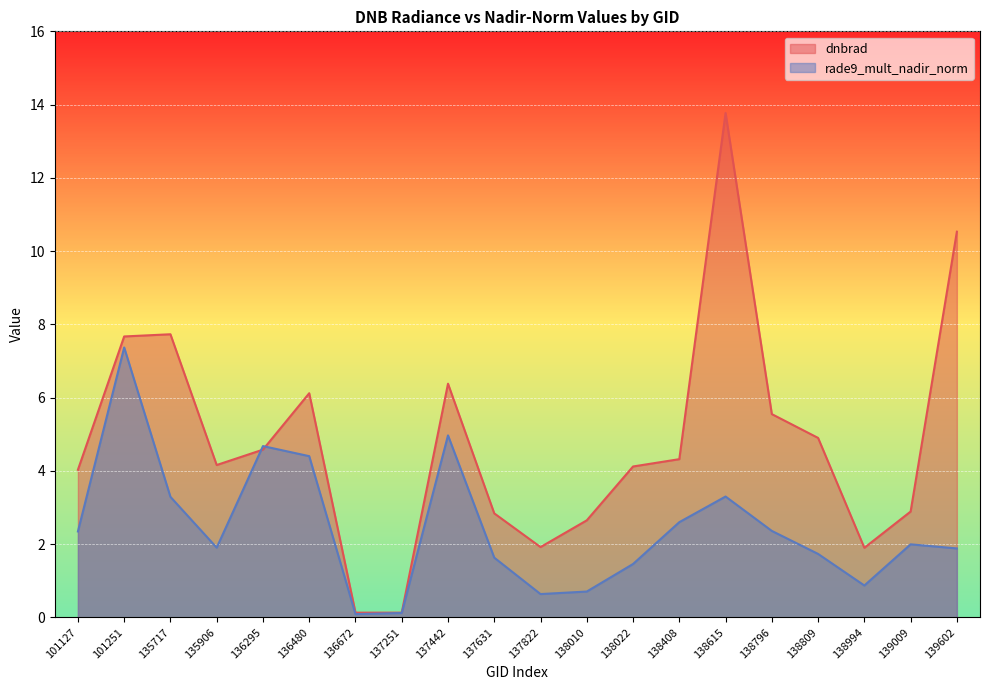

At which category is the sum across all series the highest?

138615